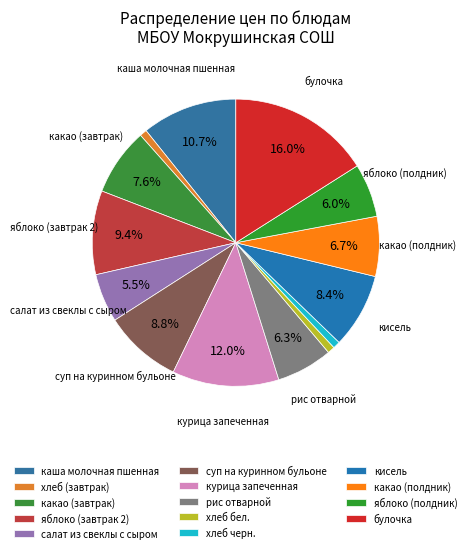

Which has a higher value, суп на куринном бульоне or курица запеченная?

курица запеченная